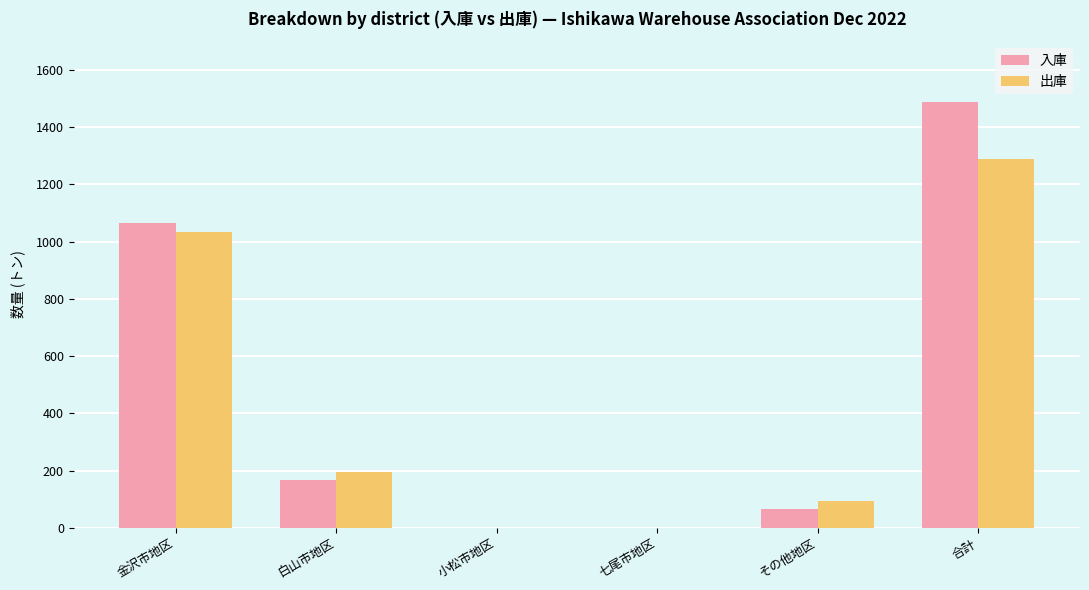

True or false: 入庫 has a value of 936.0 at 合計.

False